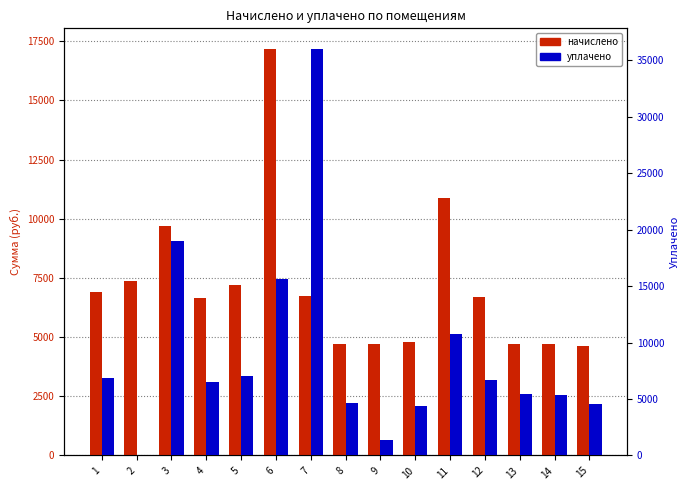

What is the difference between the maximum and minimum values in the начислено series?

12564.1